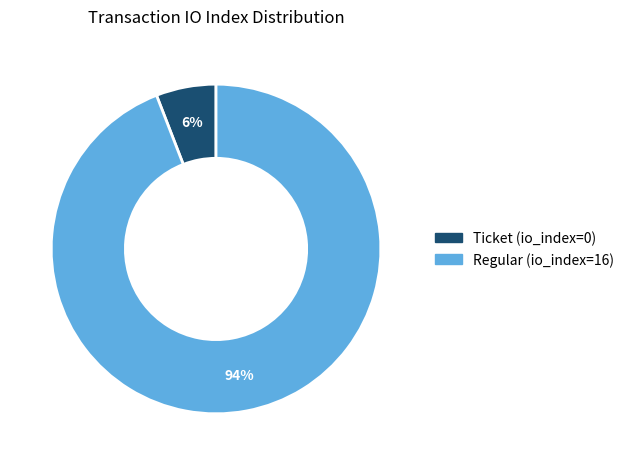

Is there any slice that represents more than half of the pie?

Yes